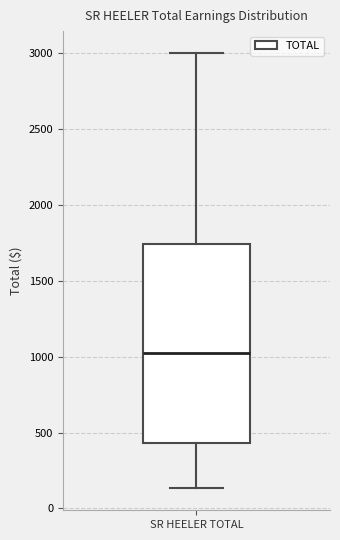

Transcribe this box plot: give where the median line is, the range the box spans, and where the two whiskers end, as read against the y-axis. The values are not printed on the chart, so give them approximately, as read against the axis.

median 1050, box 450 to 1750, whiskers 150 to 3000